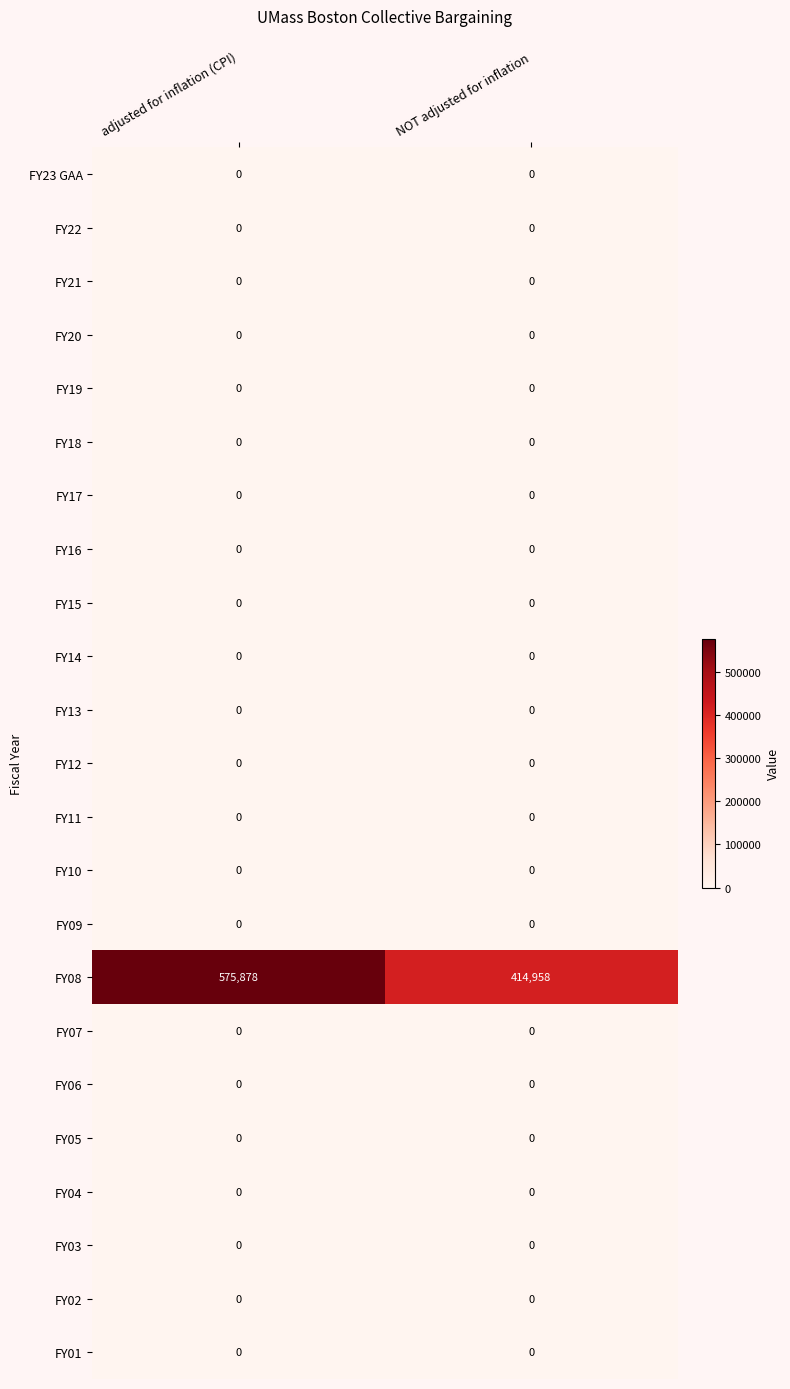

Which series has the widest spread of values?

FY08